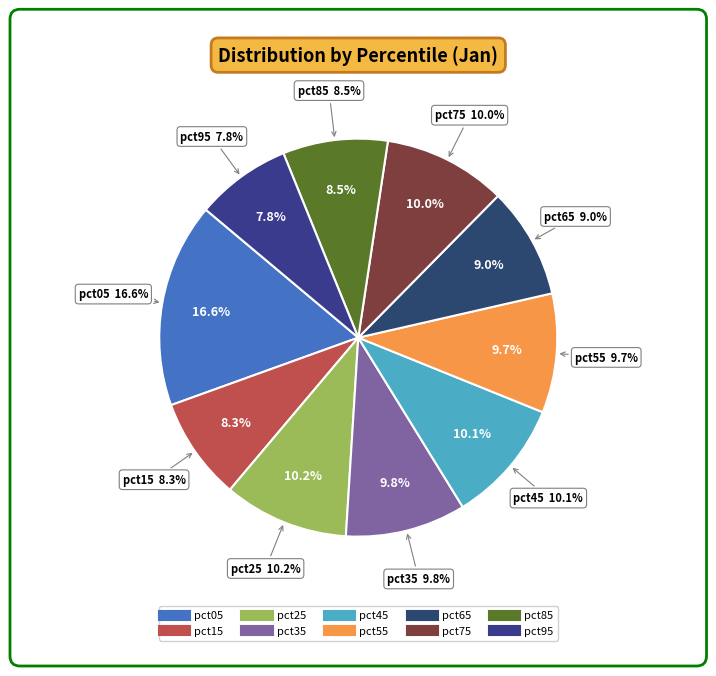

Which category has the smallest portion of the pie?

pct95